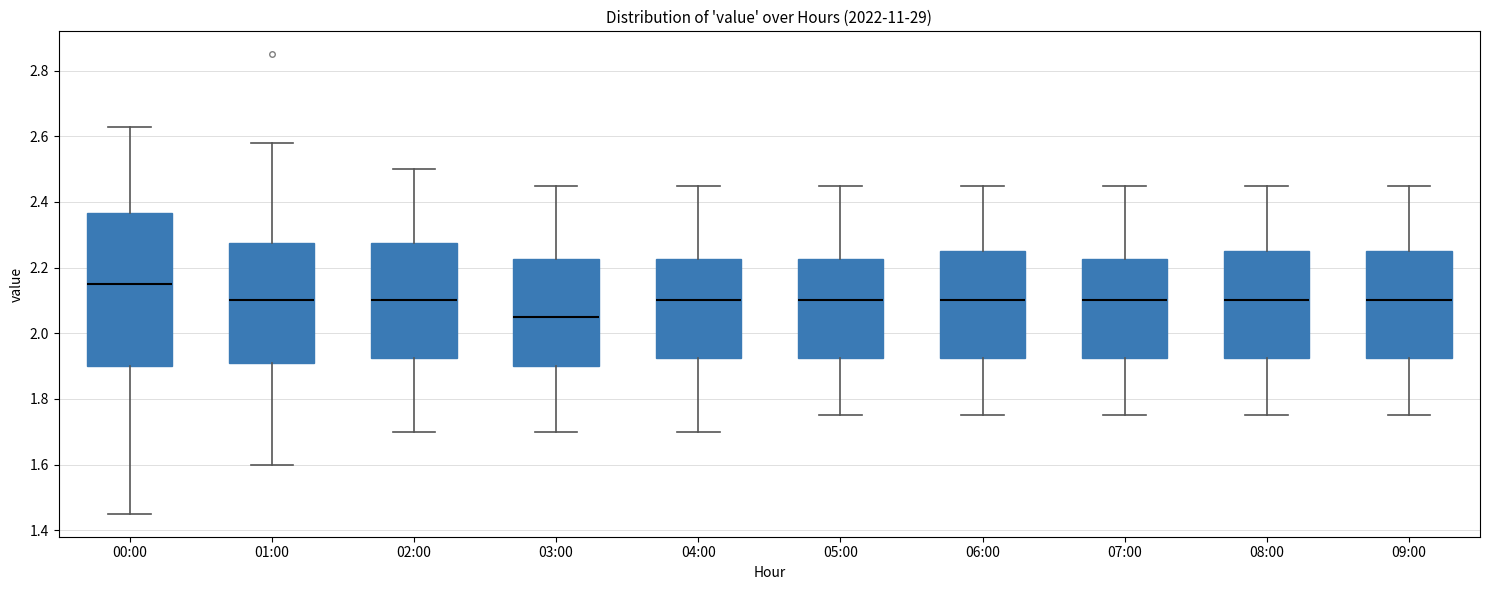

Reading left to right, transcribe this box plot: for each box, give where its median line is, the range the box spans, and where its two whiskers end, as read against the y-axis. The values are not printed on the chart, so give them approximately, as read against the axis.

00:00: median 2.16, box 1.90 to 2.36, whiskers 1.46 to 2.64
01:00: median 2.10, box 1.92 to 2.28, whiskers 1.60 to 2.58
02:00: median 2.10, box 1.92 to 2.28, whiskers 1.70 to 2.50
03:00: median 2.06, box 1.90 to 2.22, whiskers 1.70 to 2.46
04:00: median 2.10, box 1.92 to 2.22, whiskers 1.70 to 2.46
05:00: median 2.10, box 1.92 to 2.22, whiskers 1.76 to 2.46
06:00: median 2.10, box 1.92 to 2.26, whiskers 1.76 to 2.46
07:00: median 2.10, box 1.92 to 2.22, whiskers 1.76 to 2.46
08:00: median 2.10, box 1.92 to 2.26, whiskers 1.76 to 2.46
09:00: median 2.10, box 1.92 to 2.26, whiskers 1.76 to 2.46